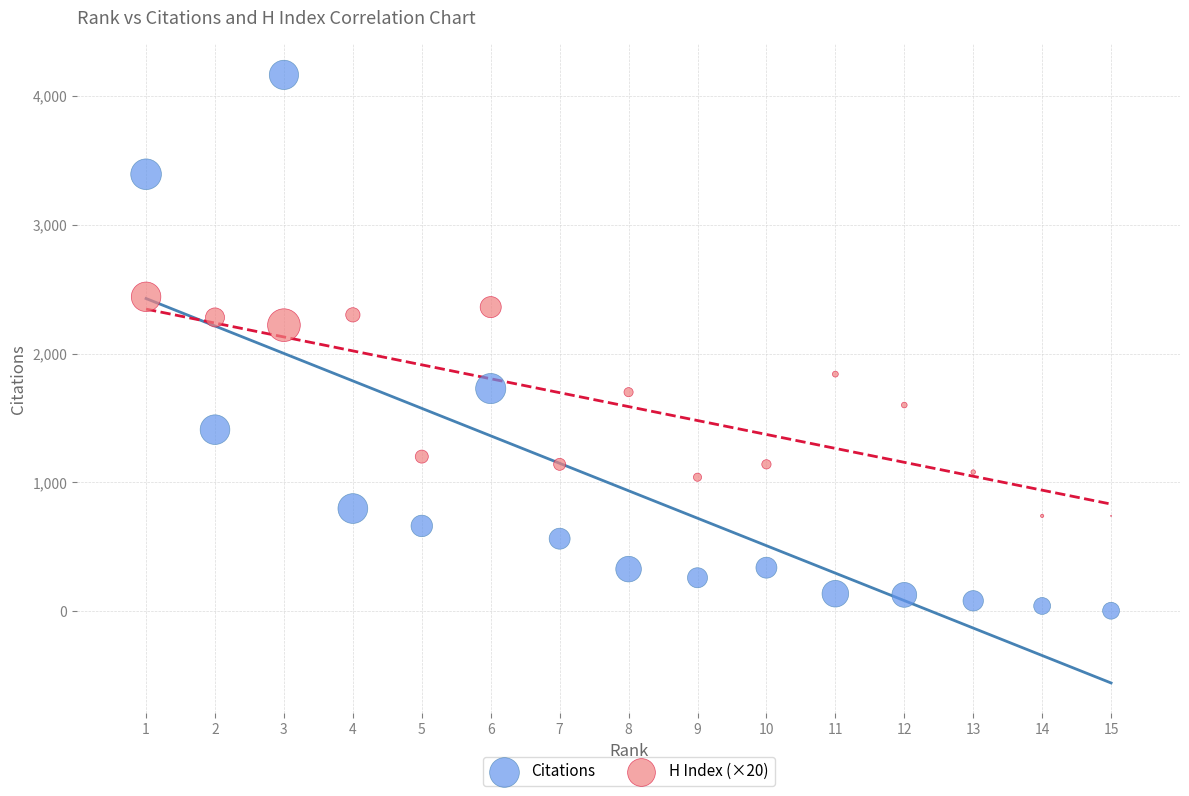

Across all data points, what is the range of Y values (max minus min)?

4158